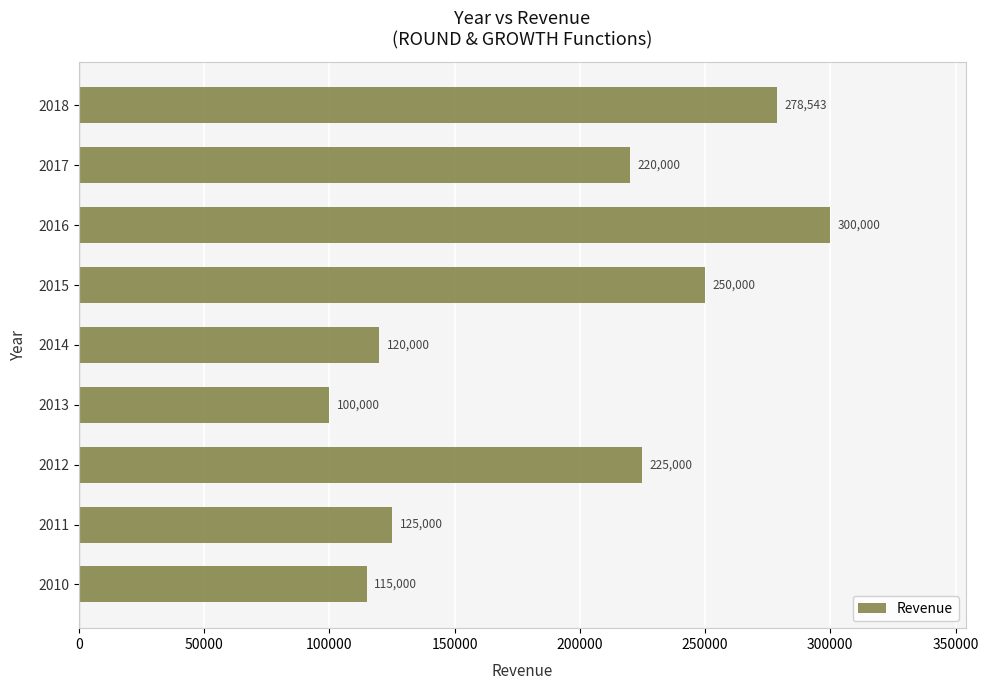

Which label corresponds to the smallest value in the chart?

2013